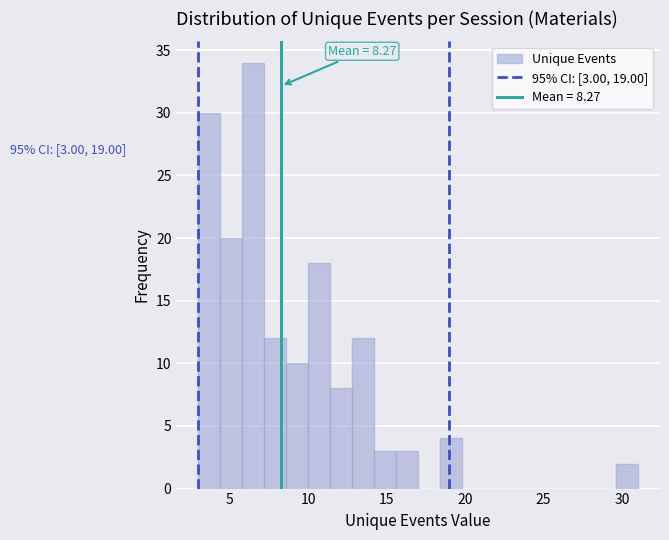

Around what value on the x-axis is the tallest bar? Give the approximate position of its centre, as read against the axis.

6.5